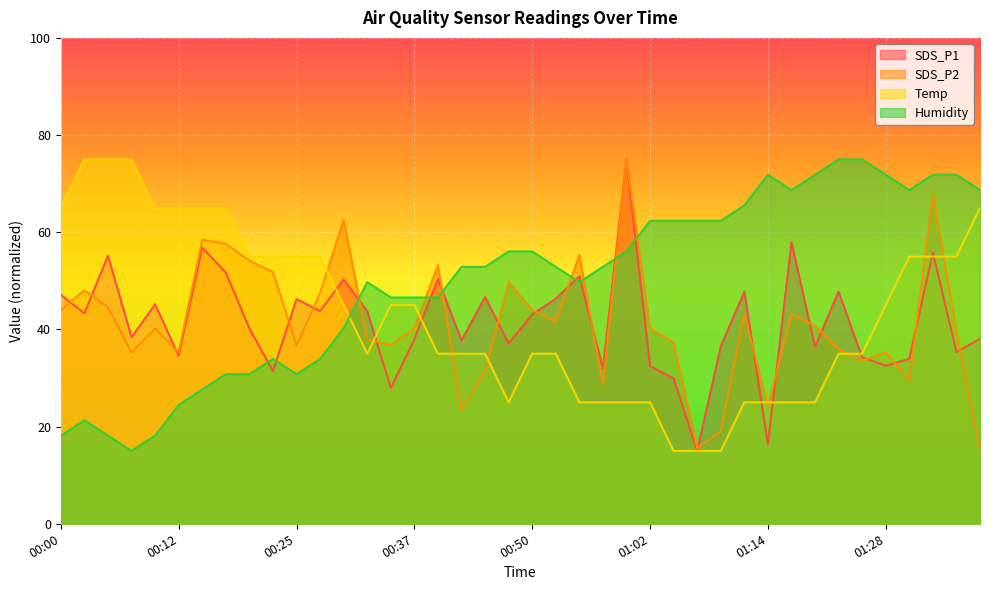

What is the difference between the maximum and minimum values in the SDS_P1 series?

60.0